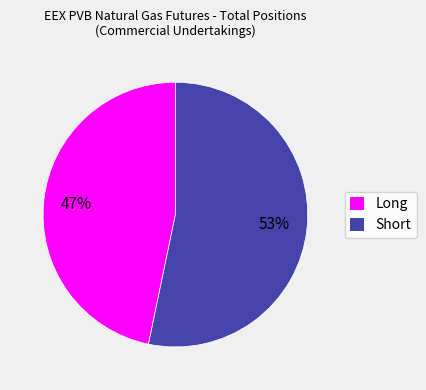

What is the ratio of the value at Short to the value at Long?

1.1